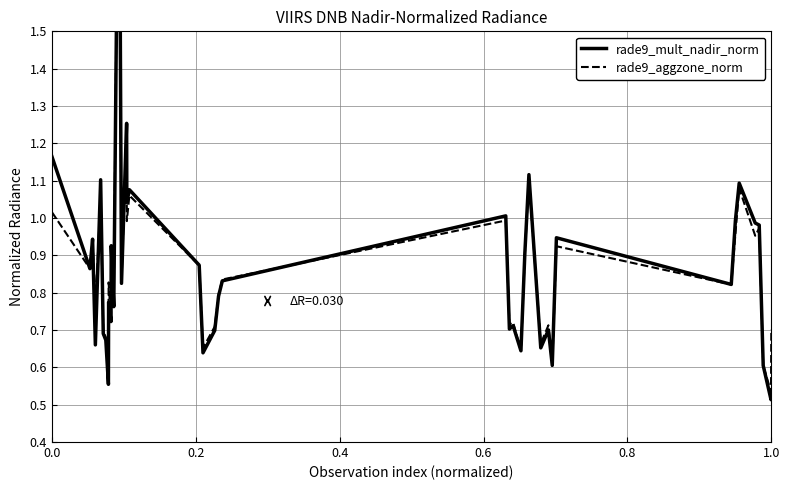

What is the highest value of the rade9_mult_nadir_norm series?

2.2